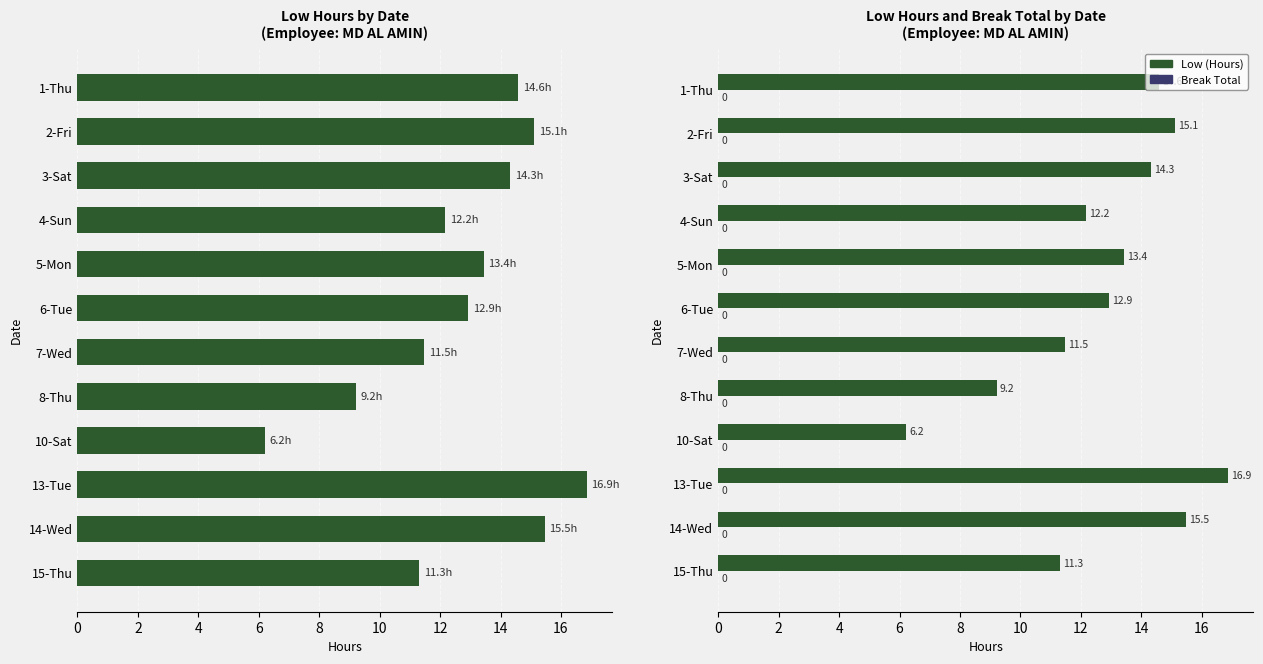

What is the sum of all Low (Hours) values?

153.1